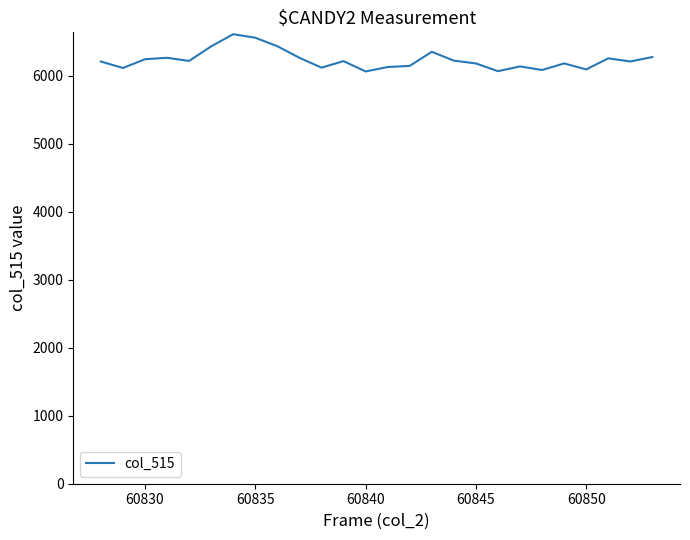

What is the greatest value displayed?

6612